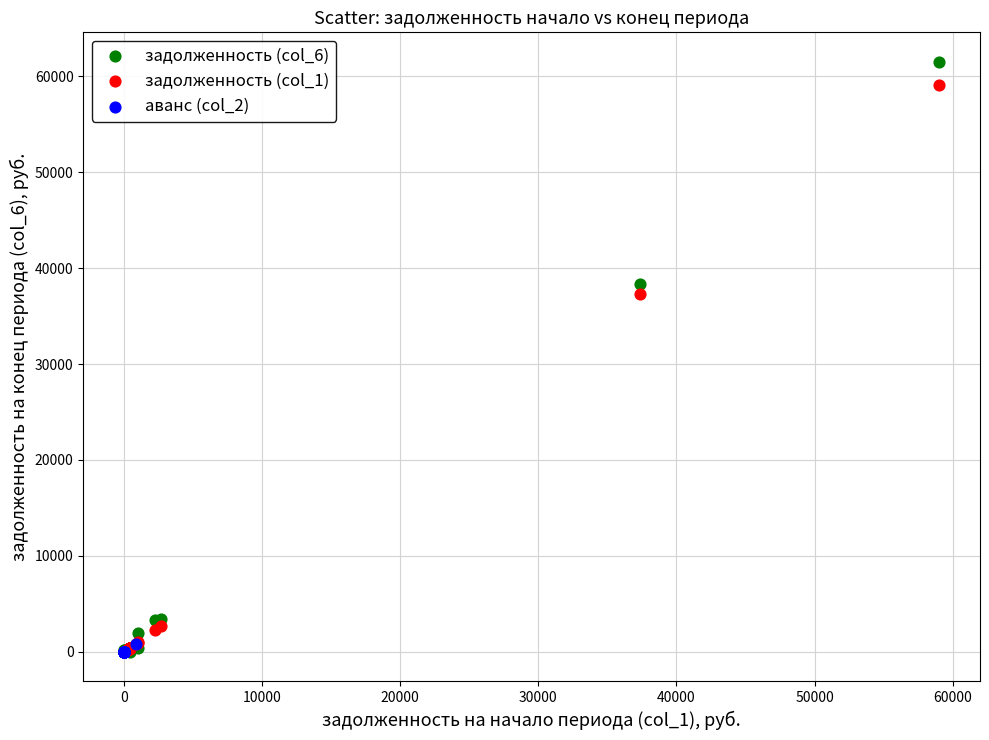

Which series has the widest spread of Y values?

задолженность (col_6)